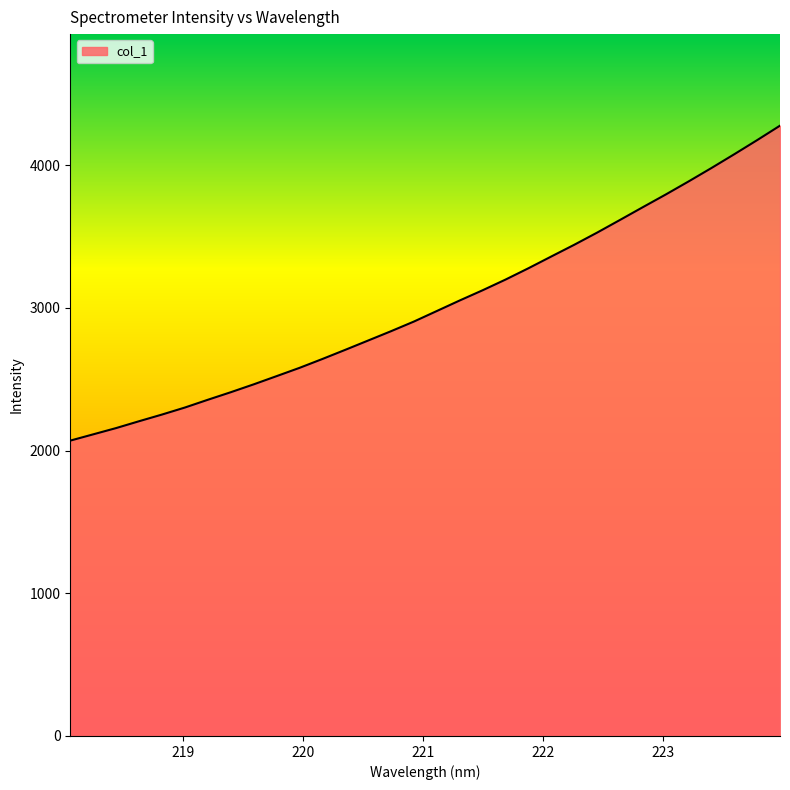

What is the maximum value shown in the chart?

4277.4